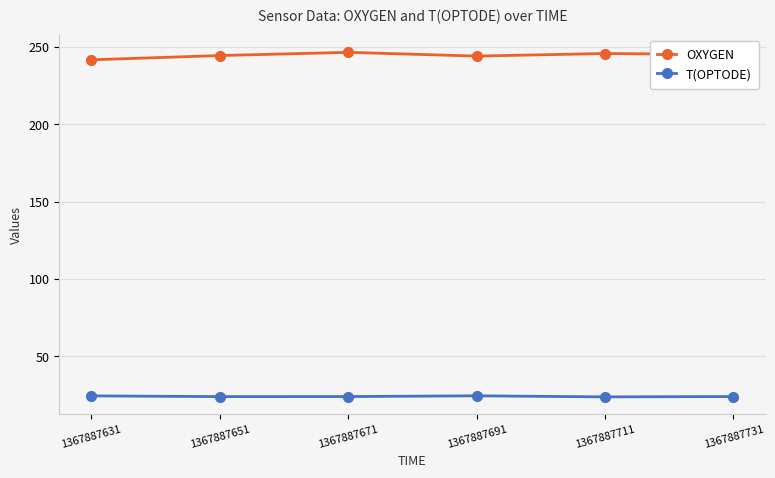

Is it true that OXYGEN equals 244.0 at 1367887691?

True